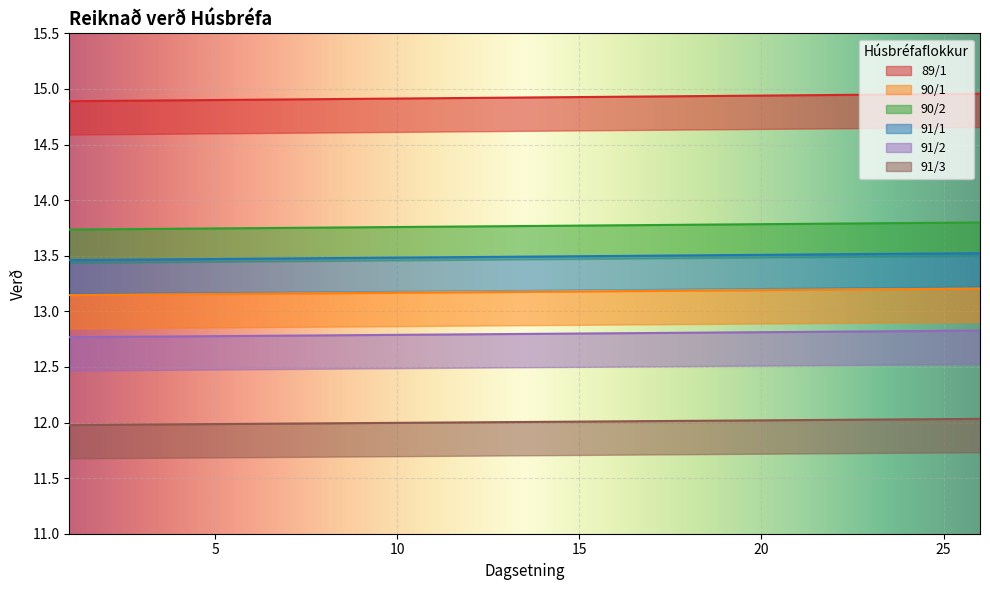

True or false: 91/1 and 91/3 cross at least once.

False